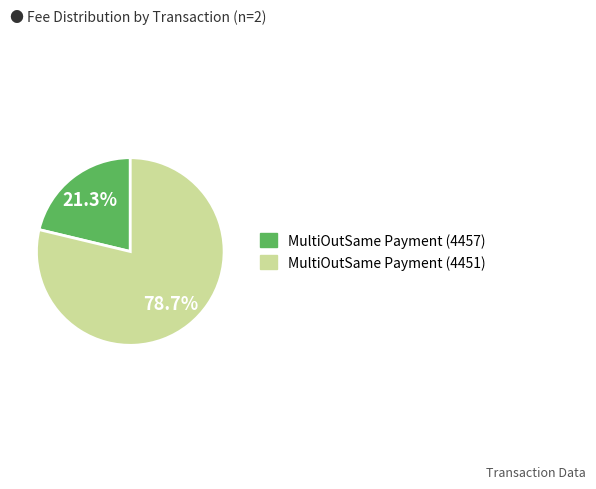

To the nearest percent, what percentage of the pie is MultiOutSame Payment (4457)?

21%